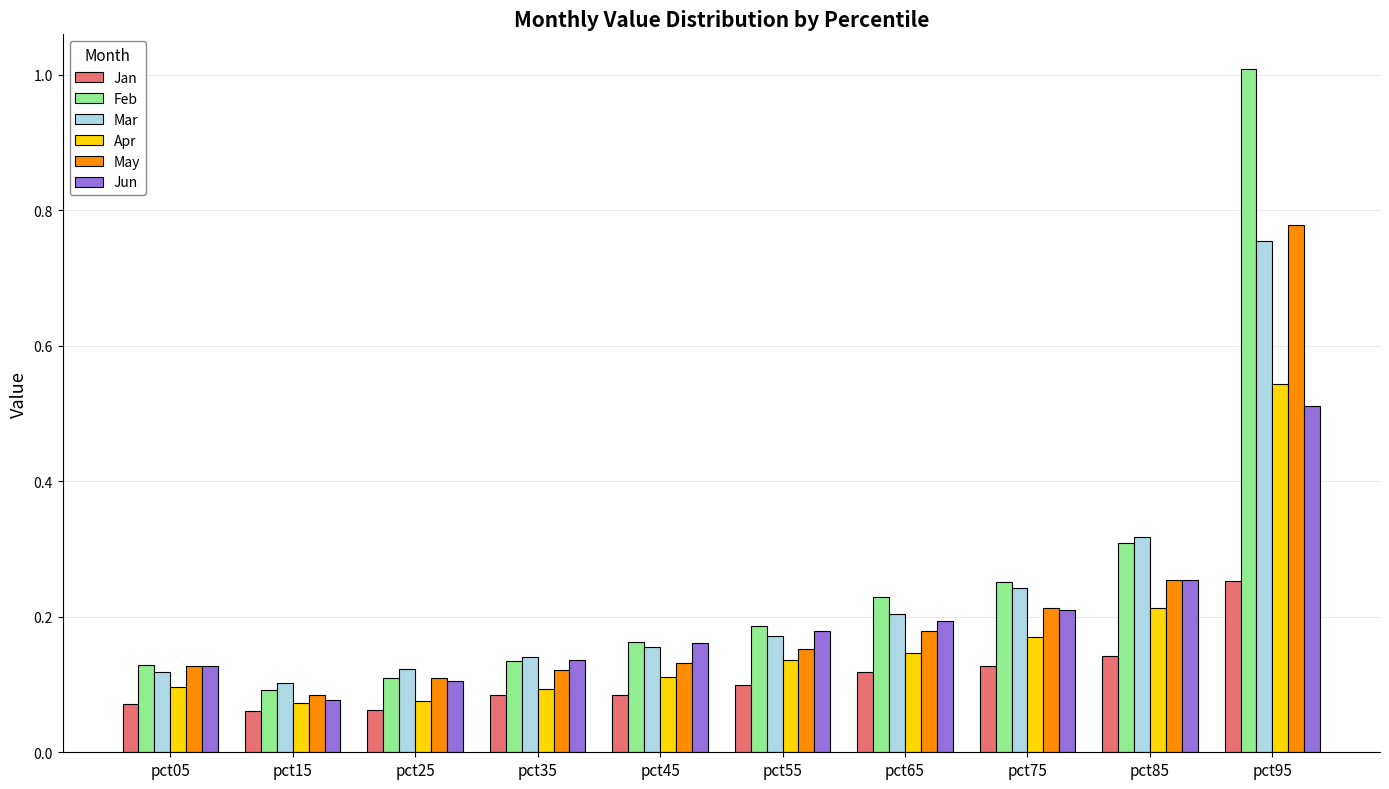

At which label does May reach its peak?

pct95